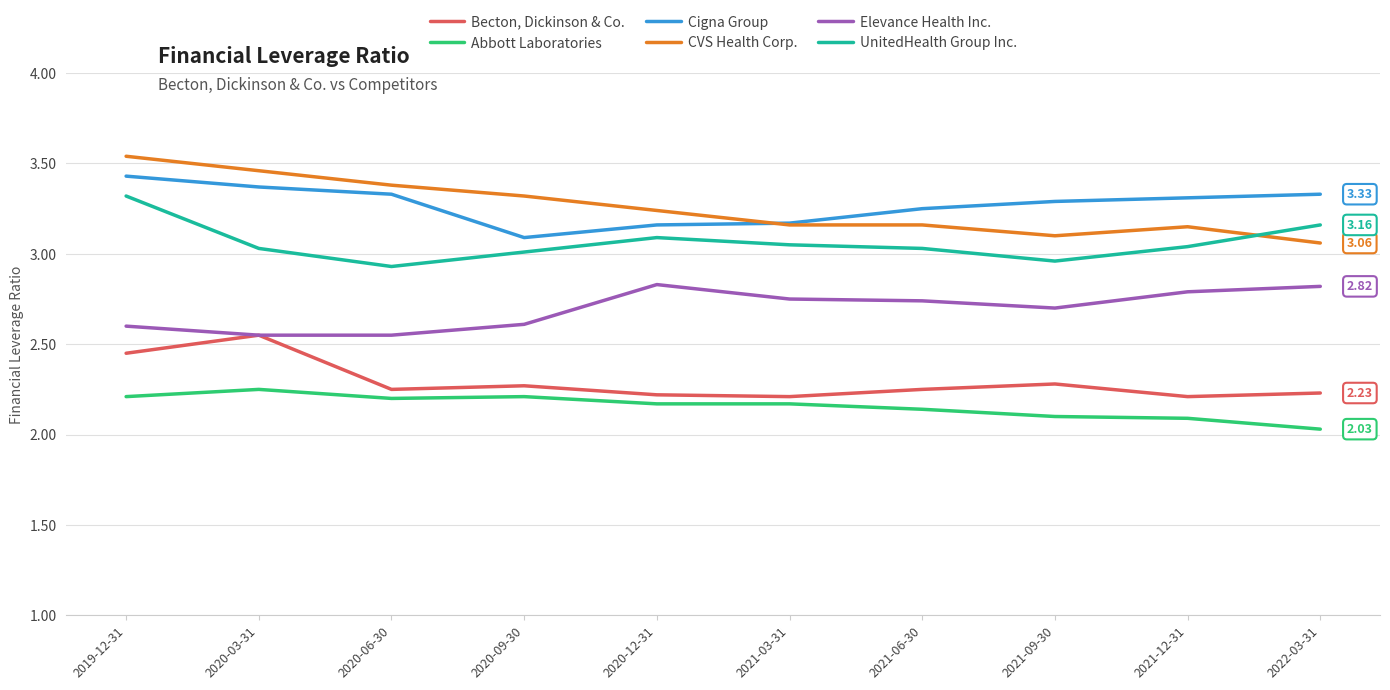

How many categories are shown in the chart?

10